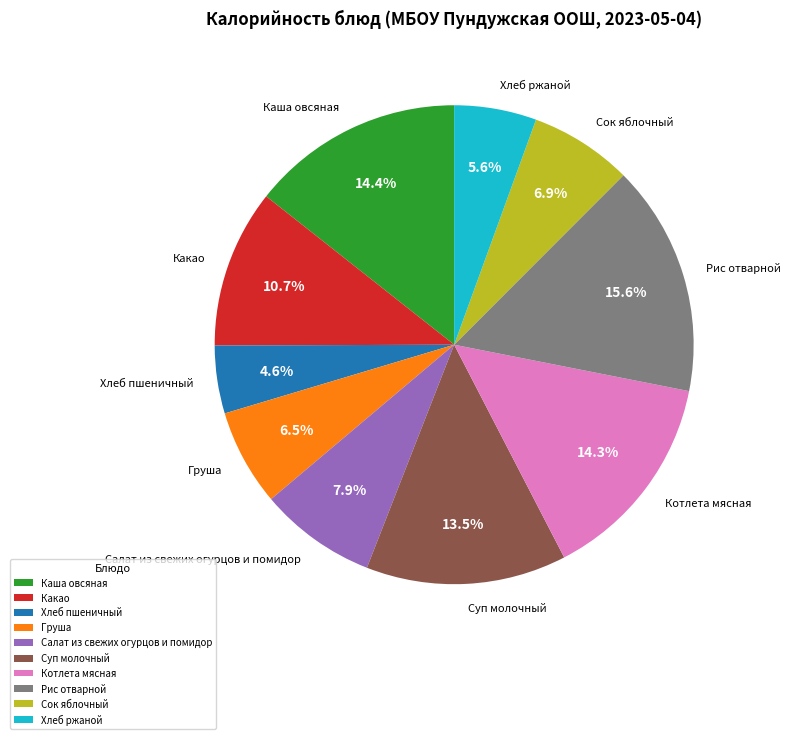

Between Хлеб пшеничный and Котлета мясная, which is larger?

Котлета мясная